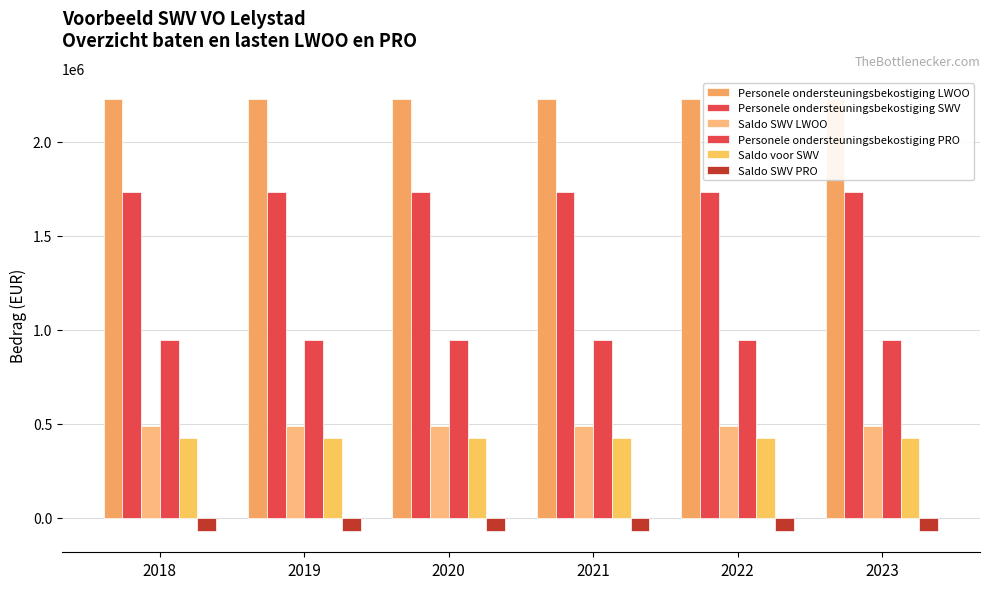

Which series has the largest total across all categories?

Personele ondersteuningsbekostiging LWOO